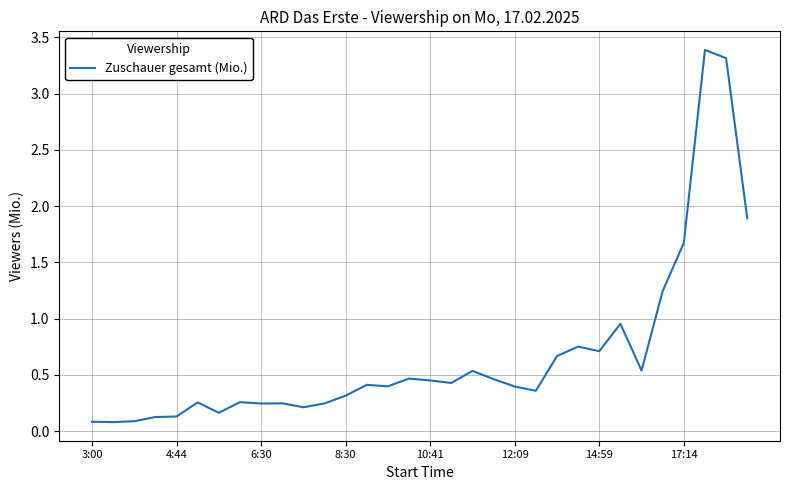

What is the maximum value shown in the chart?

3.4